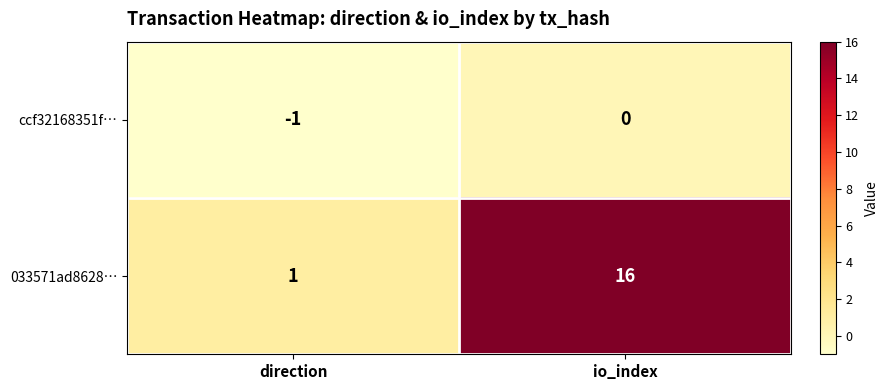

Where is 033571ad8628… nearest to the value 8?

direction